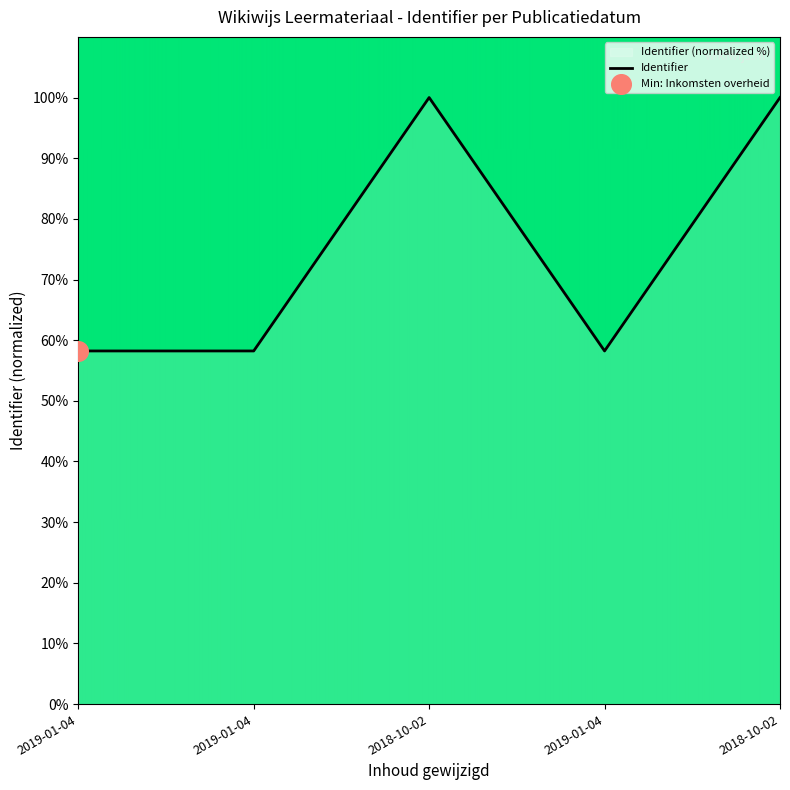

Which has a higher value, 2019-01-04 or 2019-01-04?

2019-01-04